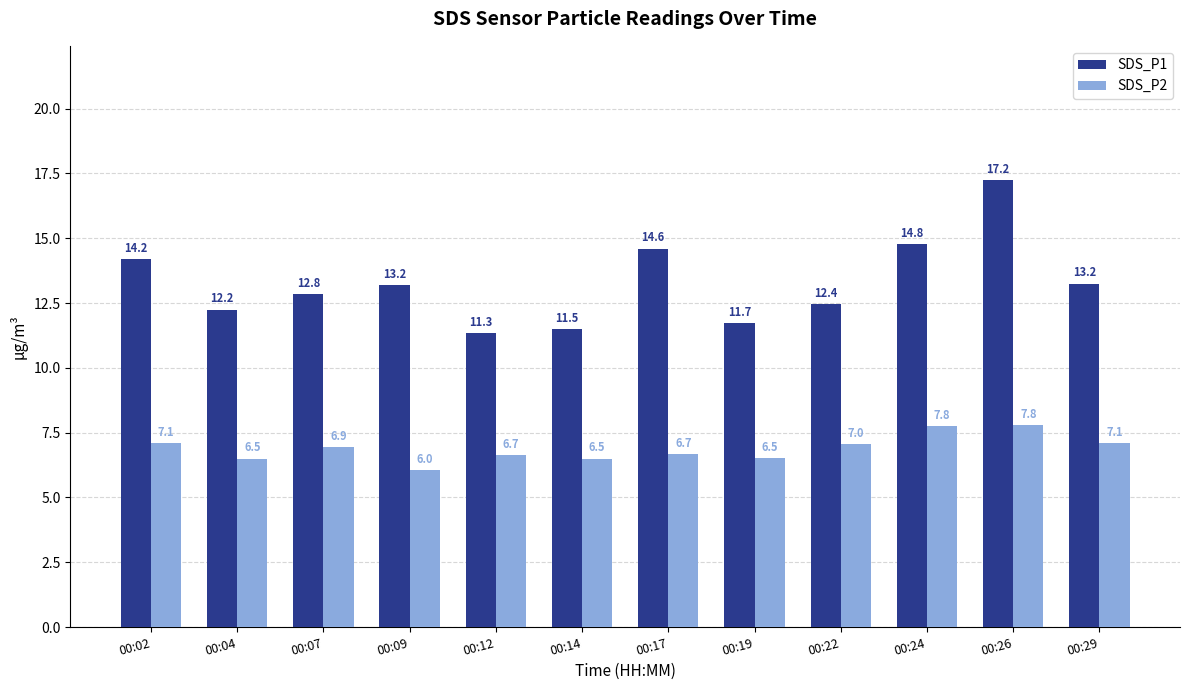

At which label does SDS_P1 reach its peak?

00:26